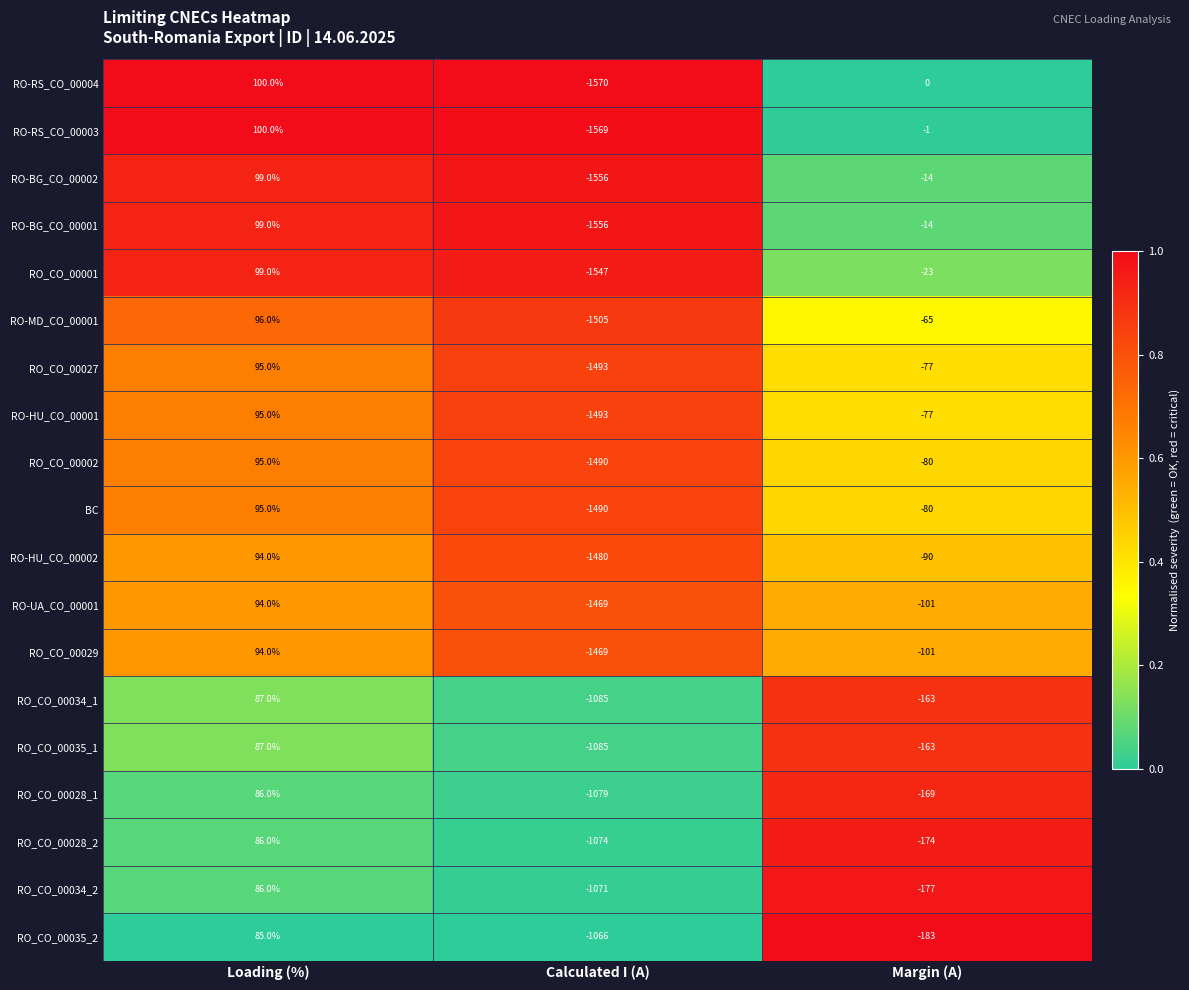

At which label does RO_CO_00001 reach its minimum?

Calculated I (A)